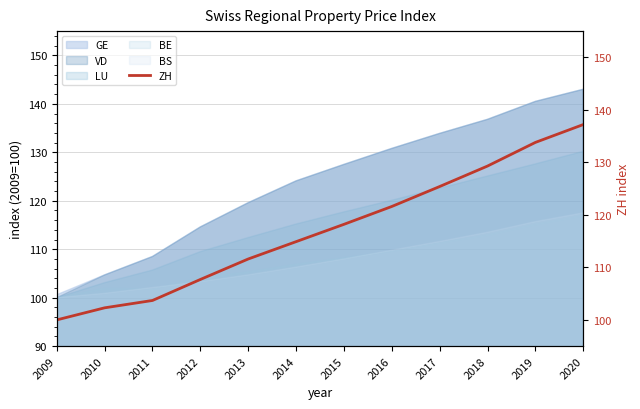

What is the value of the 11th point from the left?

133.8